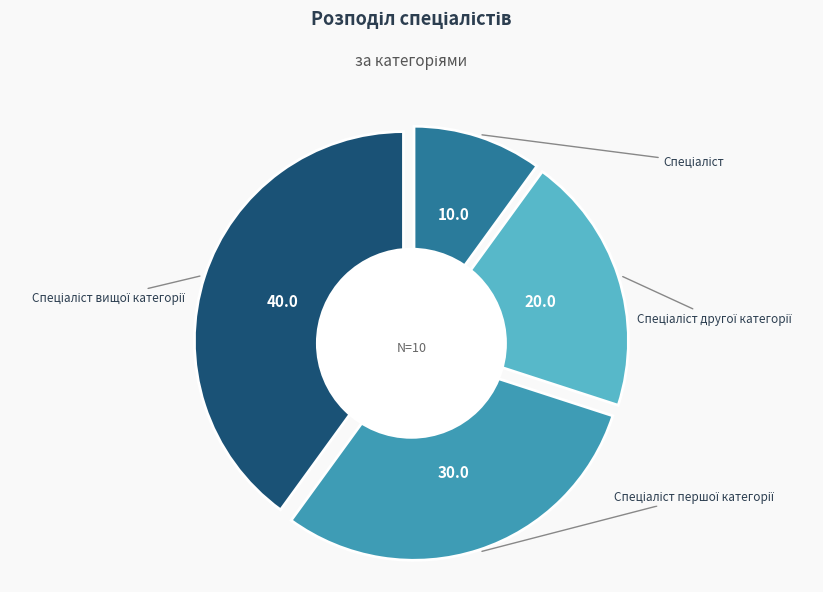

What is the ratio of the value at Спеціаліст другої категорії to the value at Спеціаліст першої категорії?

0.7